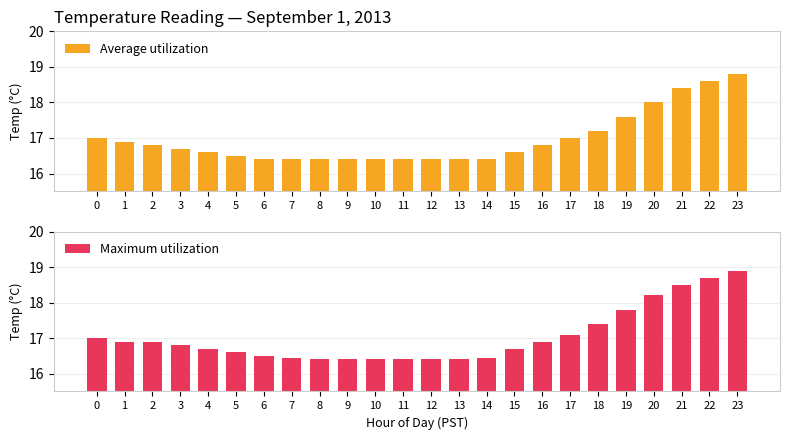

List the series in order of their overall mean, lowest first.

Average utilization, Maximum utilization